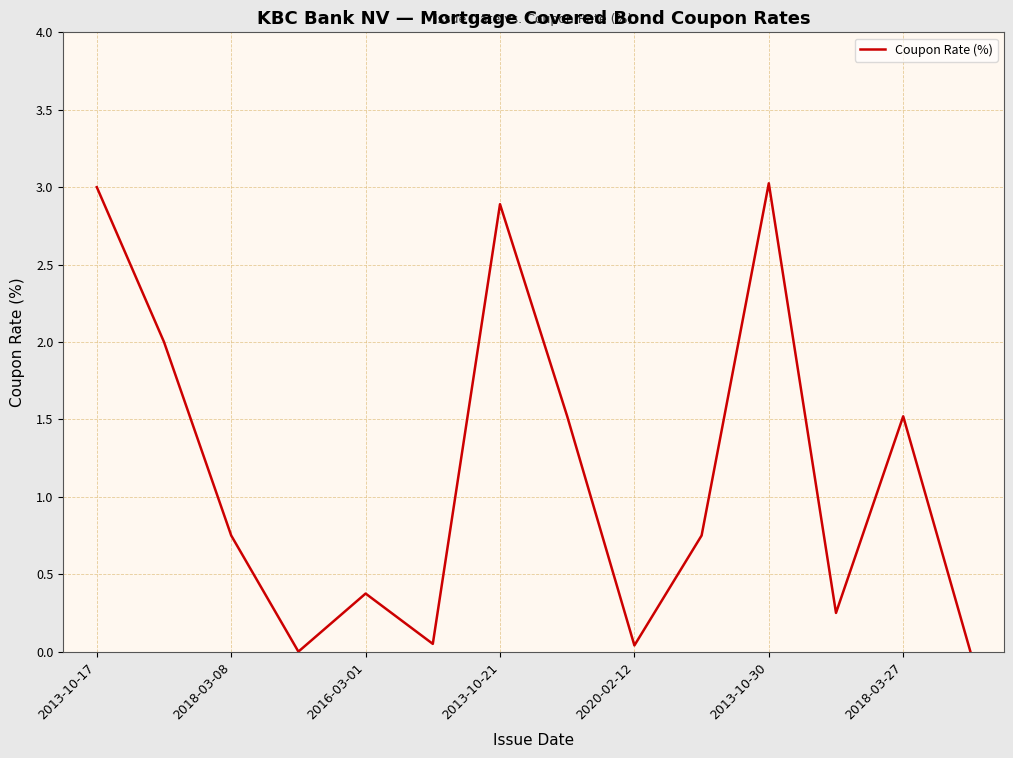

What is the maximum value shown in the chart?

3.0